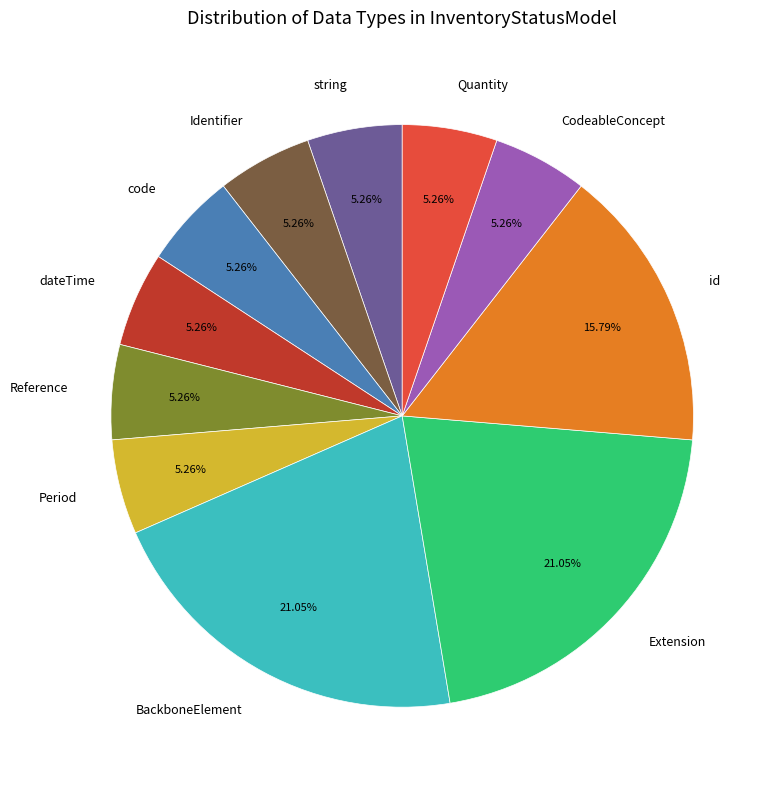

Does any single category account for the majority?

No